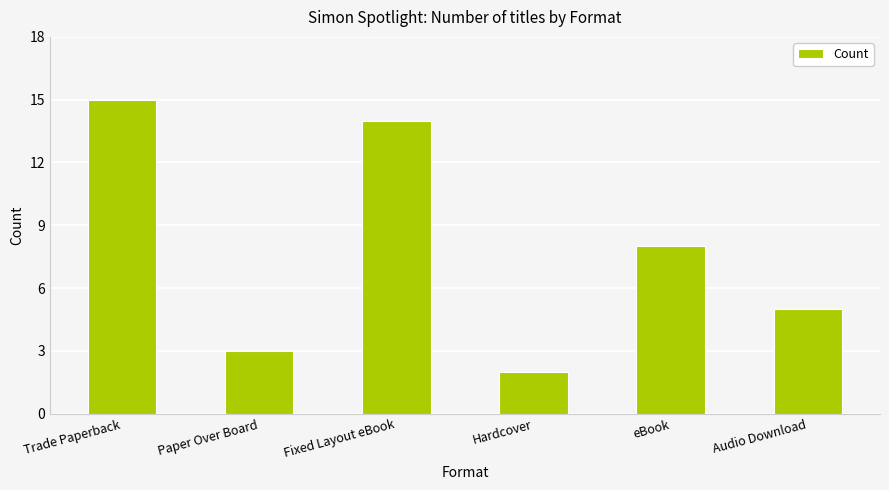

What is the average value?

8